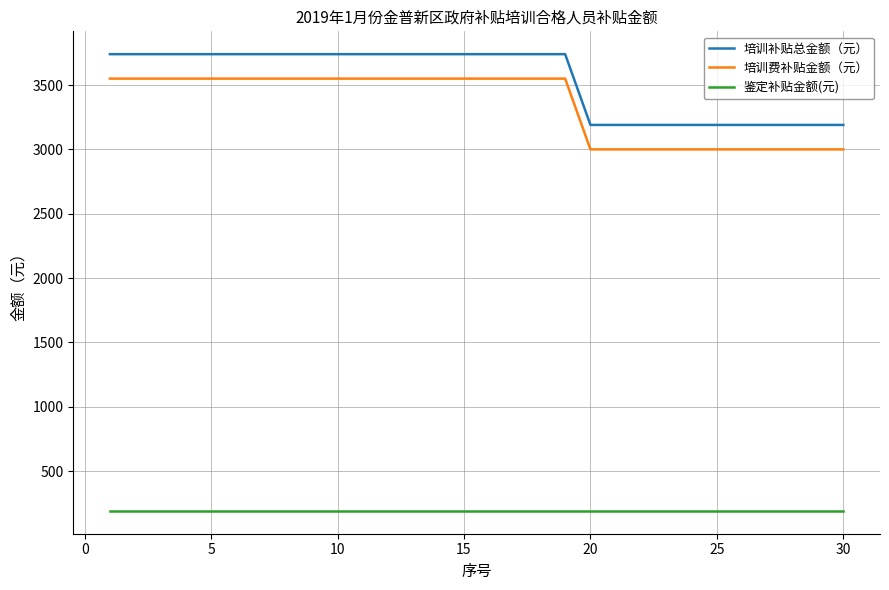

What is the maximum value for 鉴定补贴金额(元)?

190